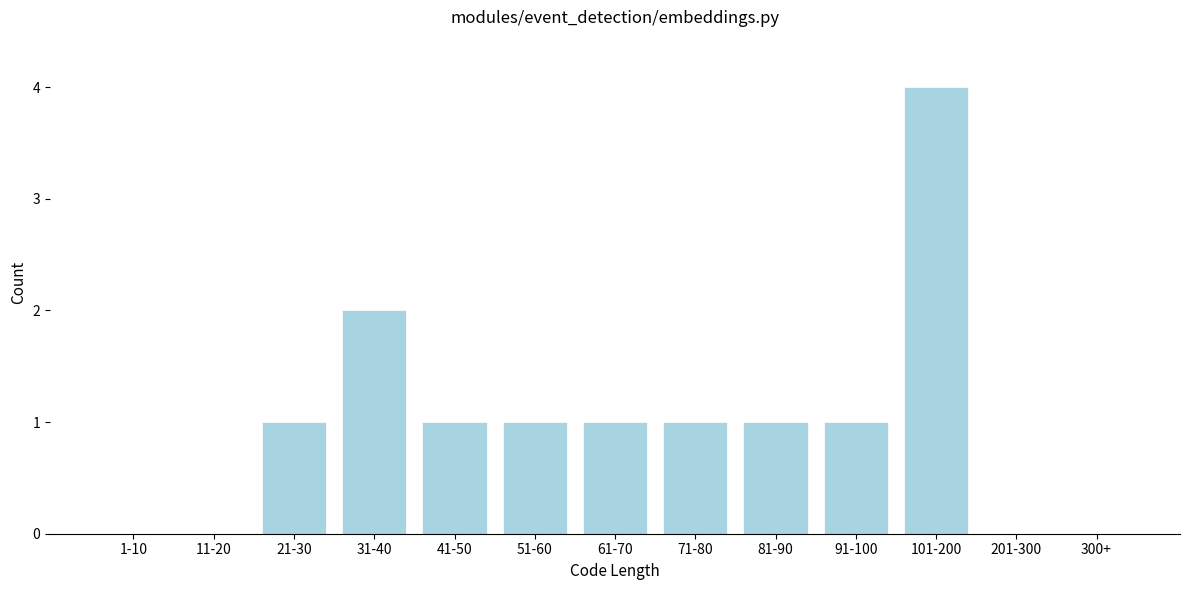

Reading left to right, what are all the values shown in this chart?

1-10=0	11-20=0	21-30=1	31-40=2	41-50=1	51-60=1	61-70=1	71-80=1	81-90=1	91-100=1	101-200=4	201-300=0	300+=0